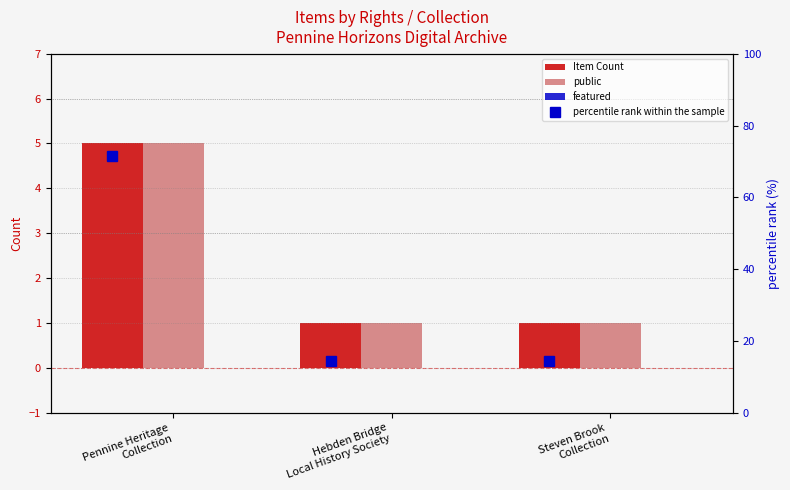

Which category has the highest value in the featured series?

Pennine Heritage
Collection